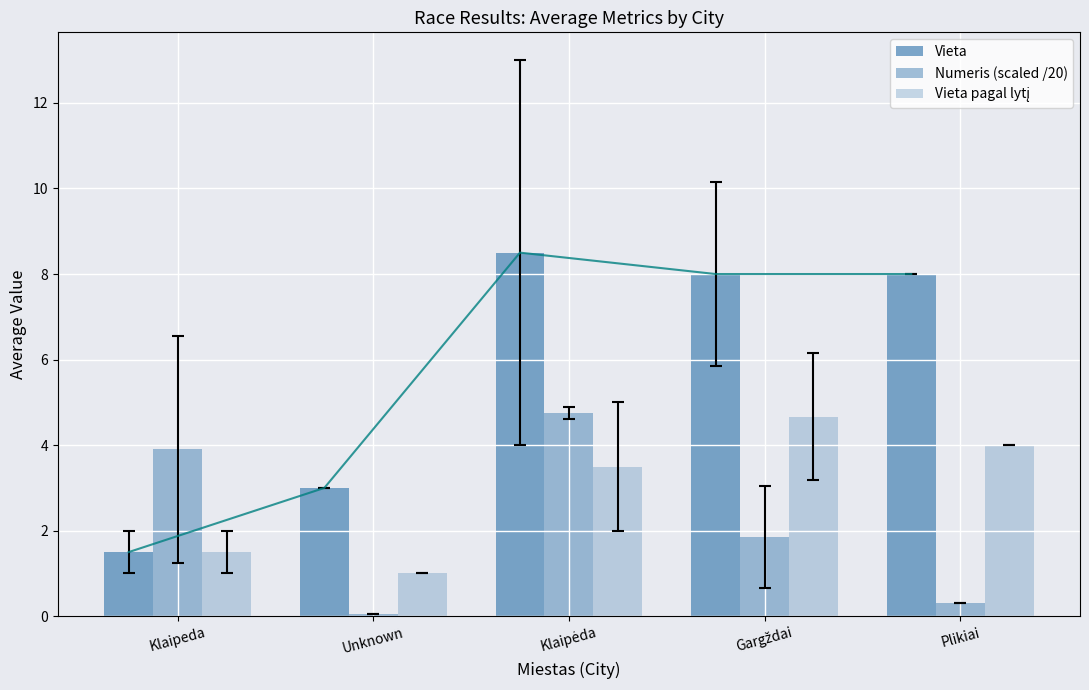

Reading left to right, what are all the values shown in this chart?

Vieta: 1.5	3.0	8.5	8.0	8.0
Numeris (scaled /20): 3.9	0.1	4.8	1.9	0.3
Vieta pagal lytį: 1.5	1.0	3.5	4.7	4.0